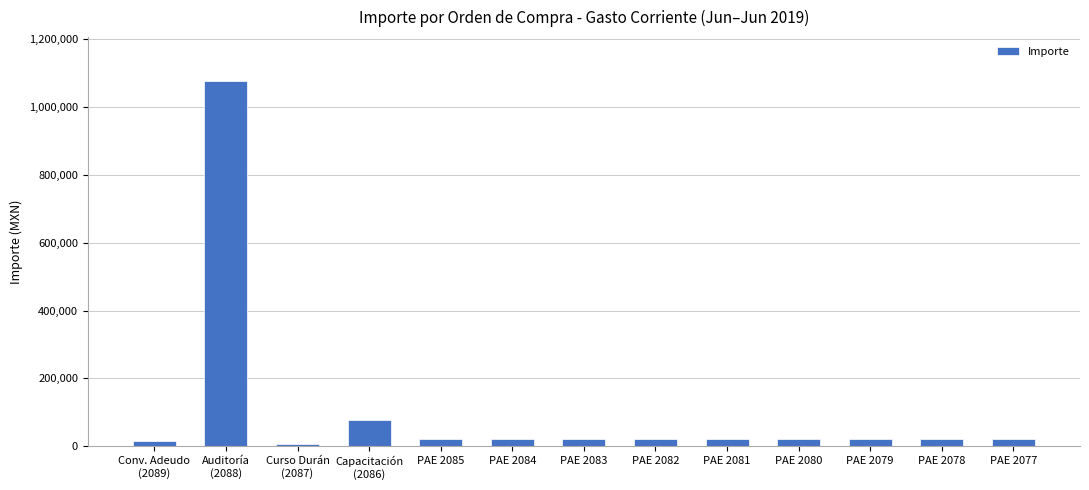

The chart shows a value of 5600.0 at Curso Durán
(2087). True or false?

True